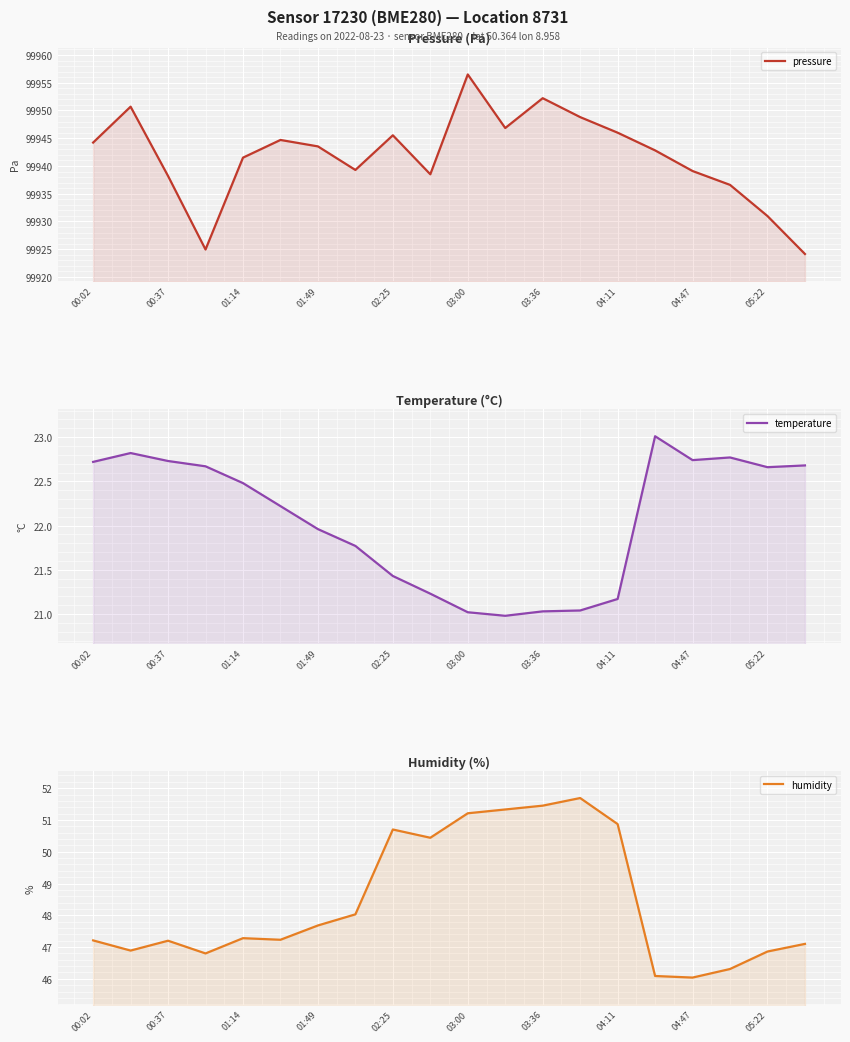

Is it true that temperature equals 29.6 at 01:14?

False